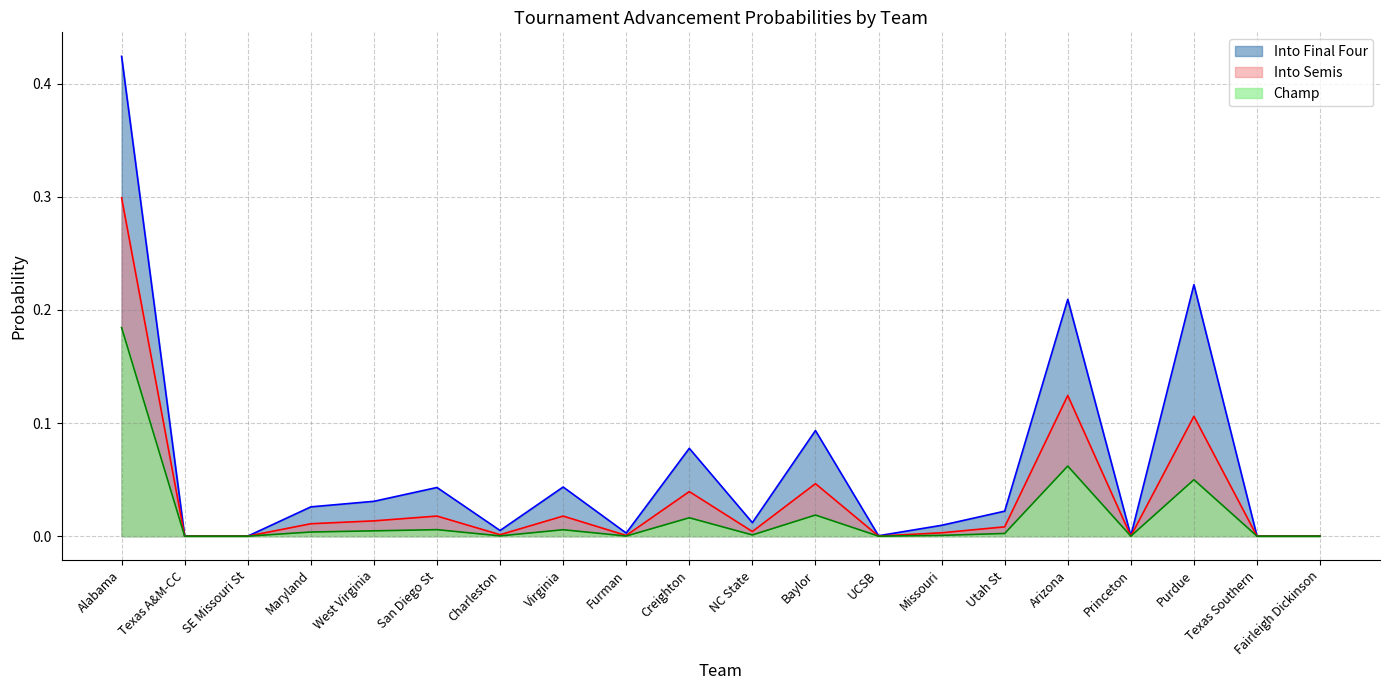

What is the label of the 11th point from the right?

Creighton